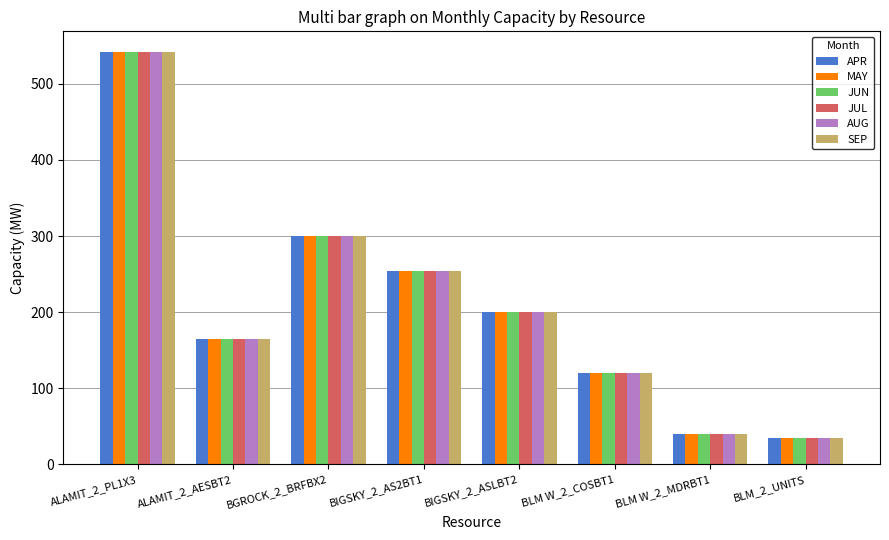

Which category has the highest value across all series?

ALAMIT_2_PL1X3